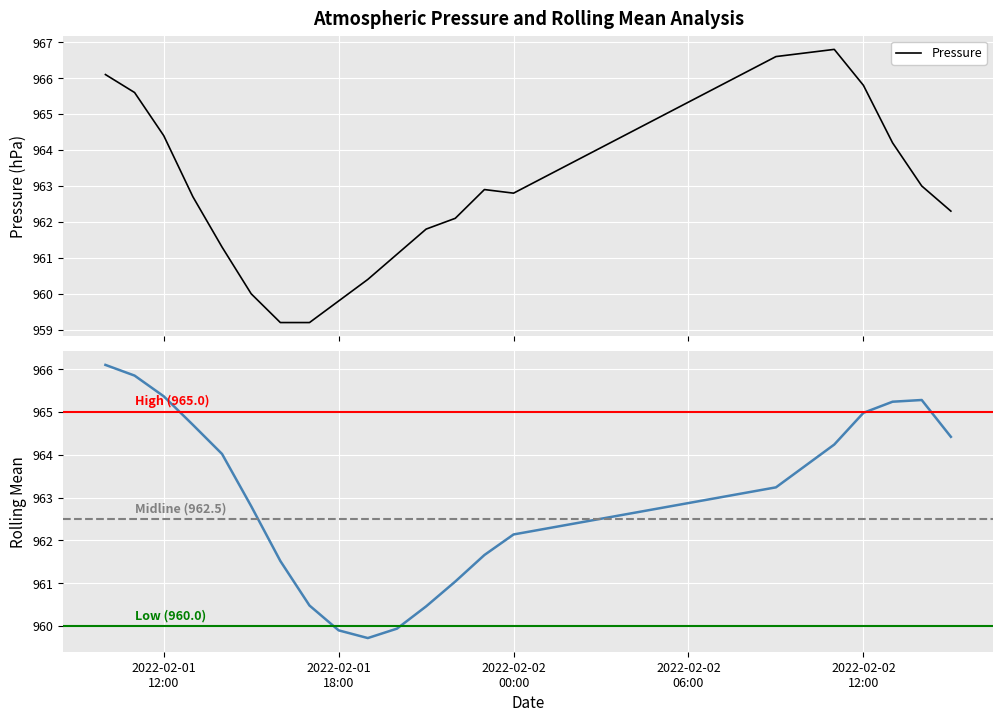

What is the average value?

962.8